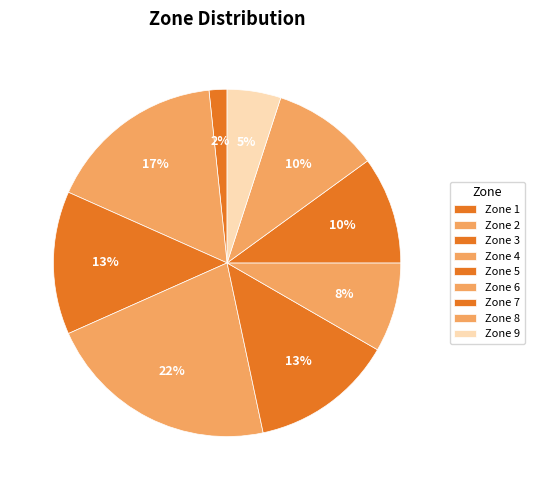

Is it true that Zone 5 is 22% of the pie?

False